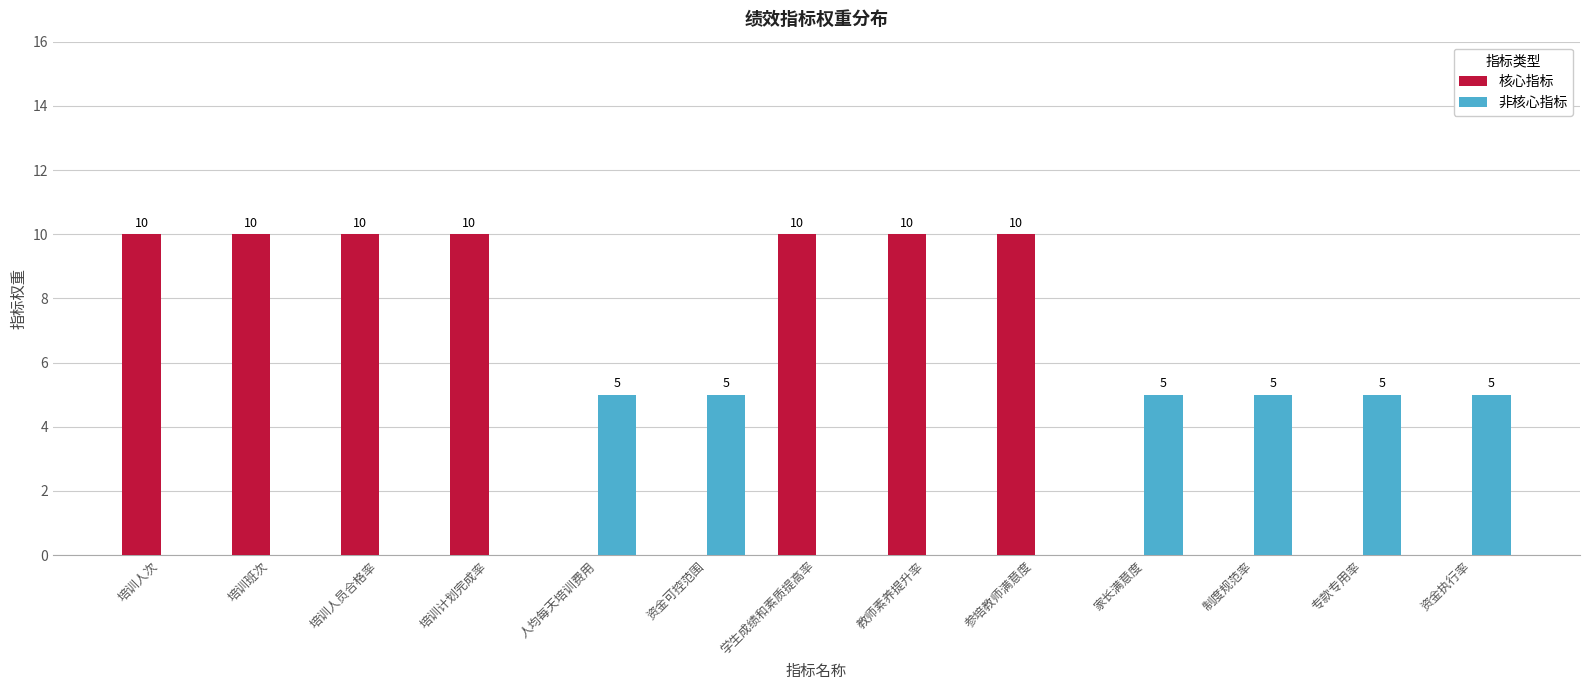

What is the sum of the 核心指标 values at 参培教师满意度 and 人均每天培训费用?

10